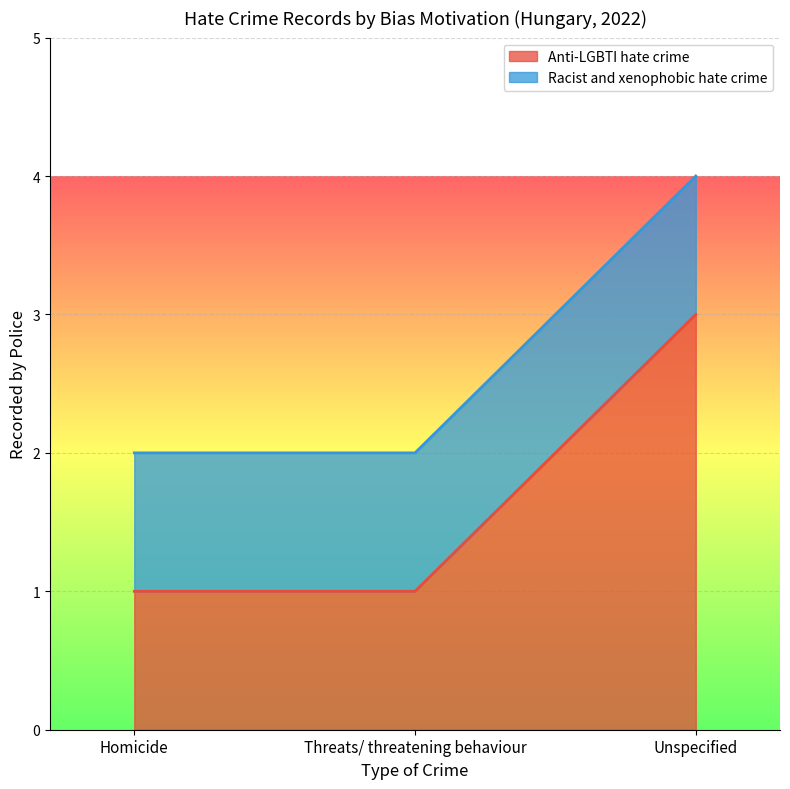

Read the value at Homicide.

1